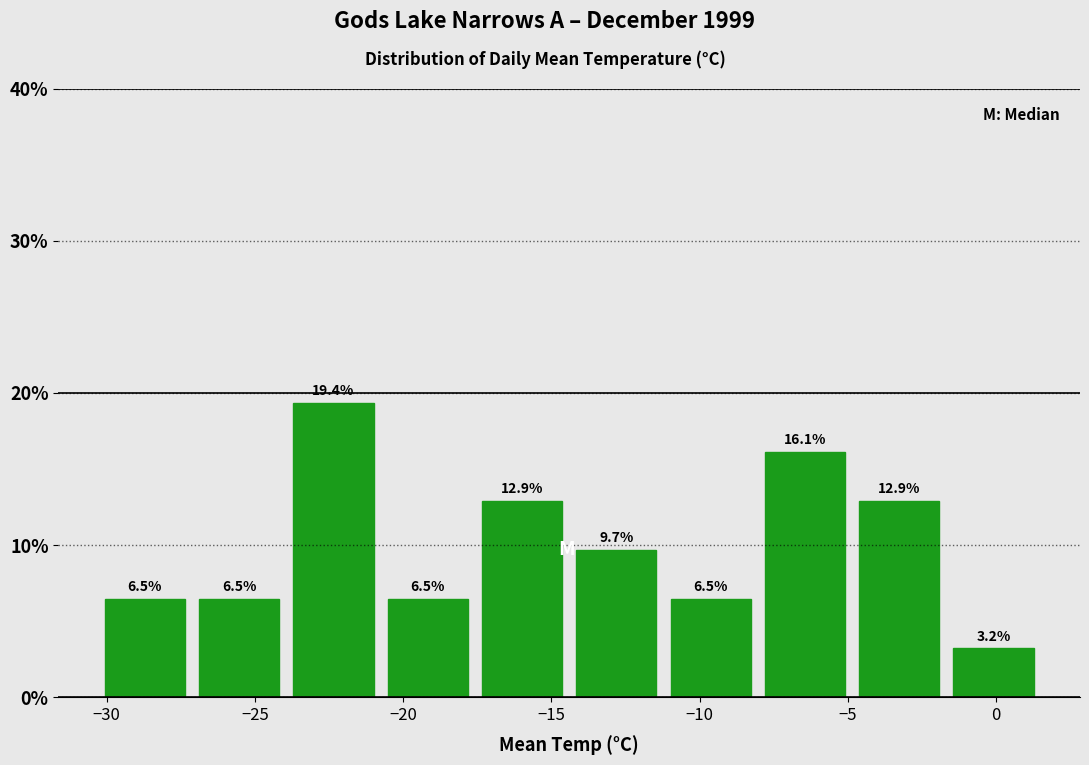

Reading left to right, list every bar in this chart as the range it spans on the x-axis followed by its height. The bar edges are not printed on the chart, so give them approximately, as read against the axis.

-30.5 to -27.0: 6.5
-27.0 to -24.0: 6.5
-24.0 to -21.0: 19.4
-21.0 to -17.5: 6.5
-17.5 to -14.5: 12.9
-14.5 to -11.0: 9.7
-11.0 to -8.0: 6.5
-8.0 to -5.0: 16.1
-5.0 to -1.5: 12.9
-1.5 to 1.5: 3.2